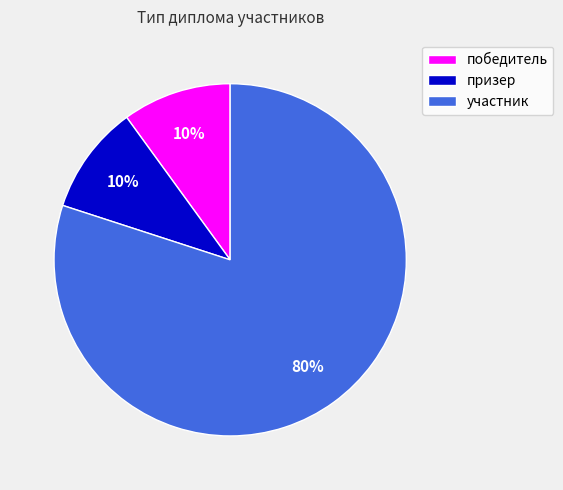

How many slices are in this pie chart?

3